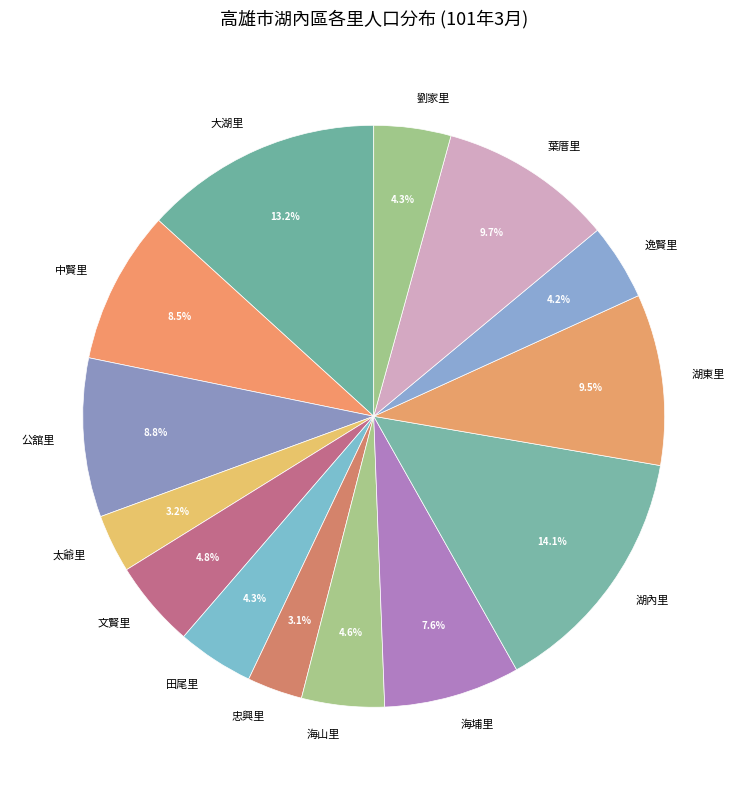

Combined, what portion of the pie is 海埔里 and 公舘里?

16.4%